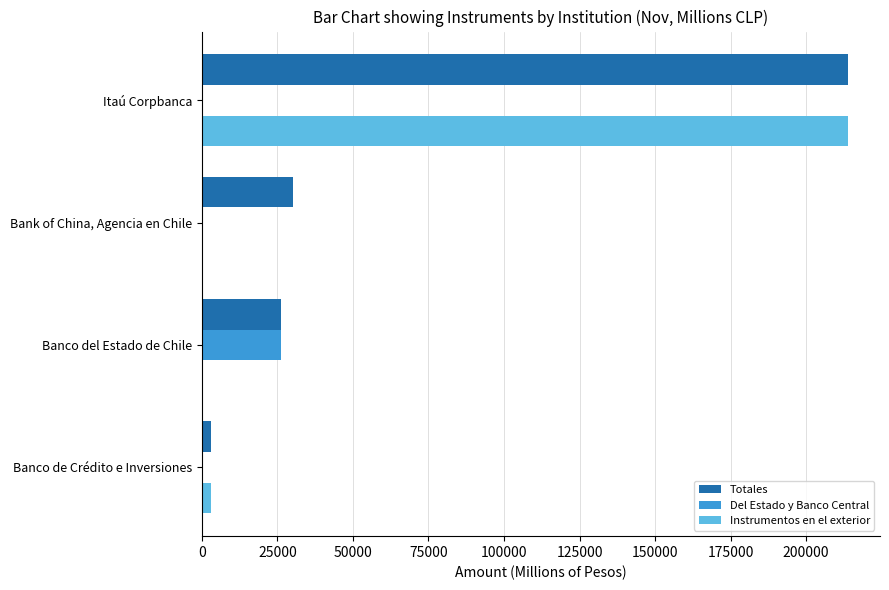

What is the sum of the Del Estado y Banco Central values at Itaú Corpbanca and Banco del Estado de Chile?

26209